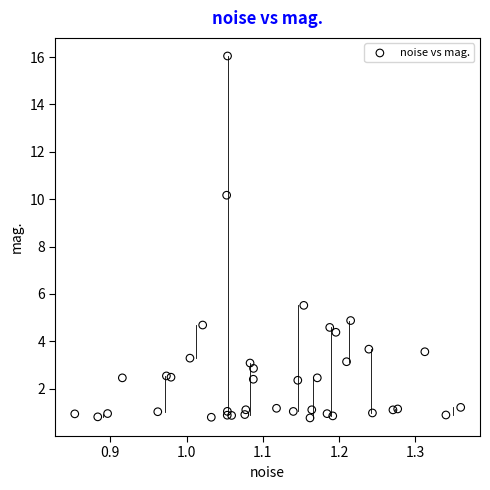

What Y value in the scatter plot is closest to 8?

10.2